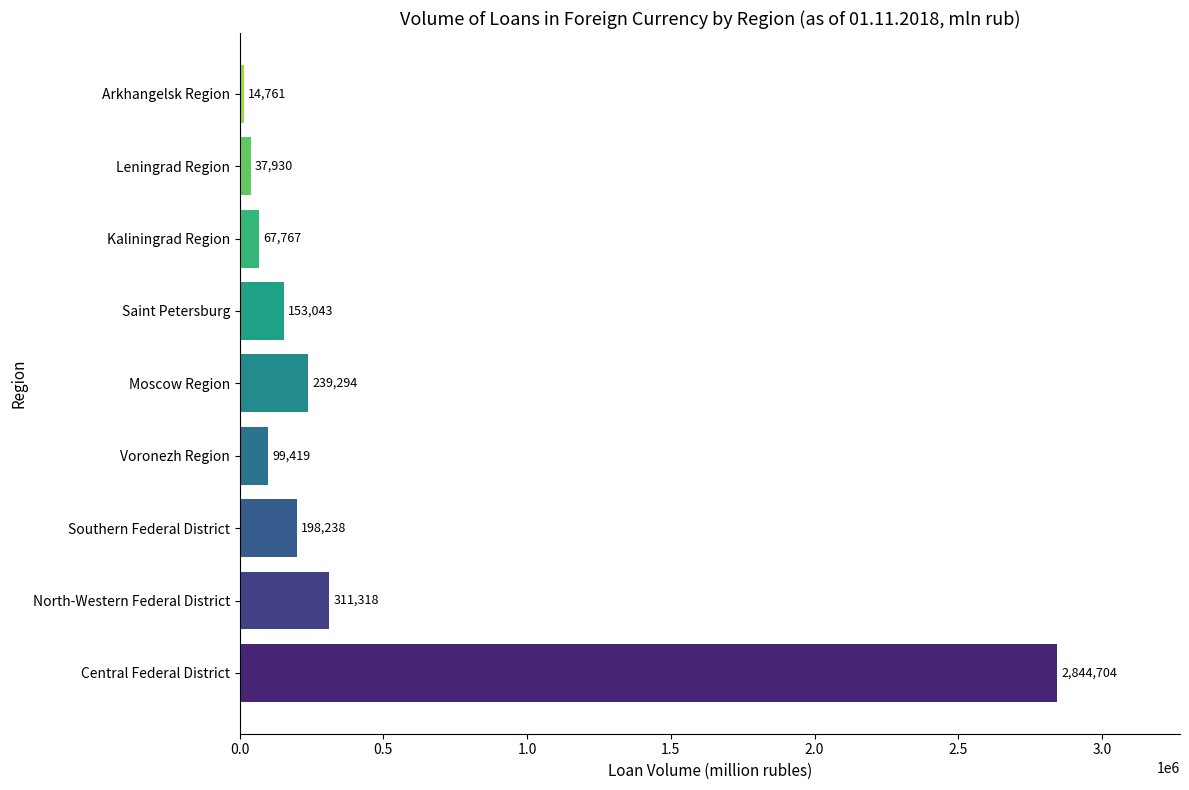

What is the sum of all values?

3966474